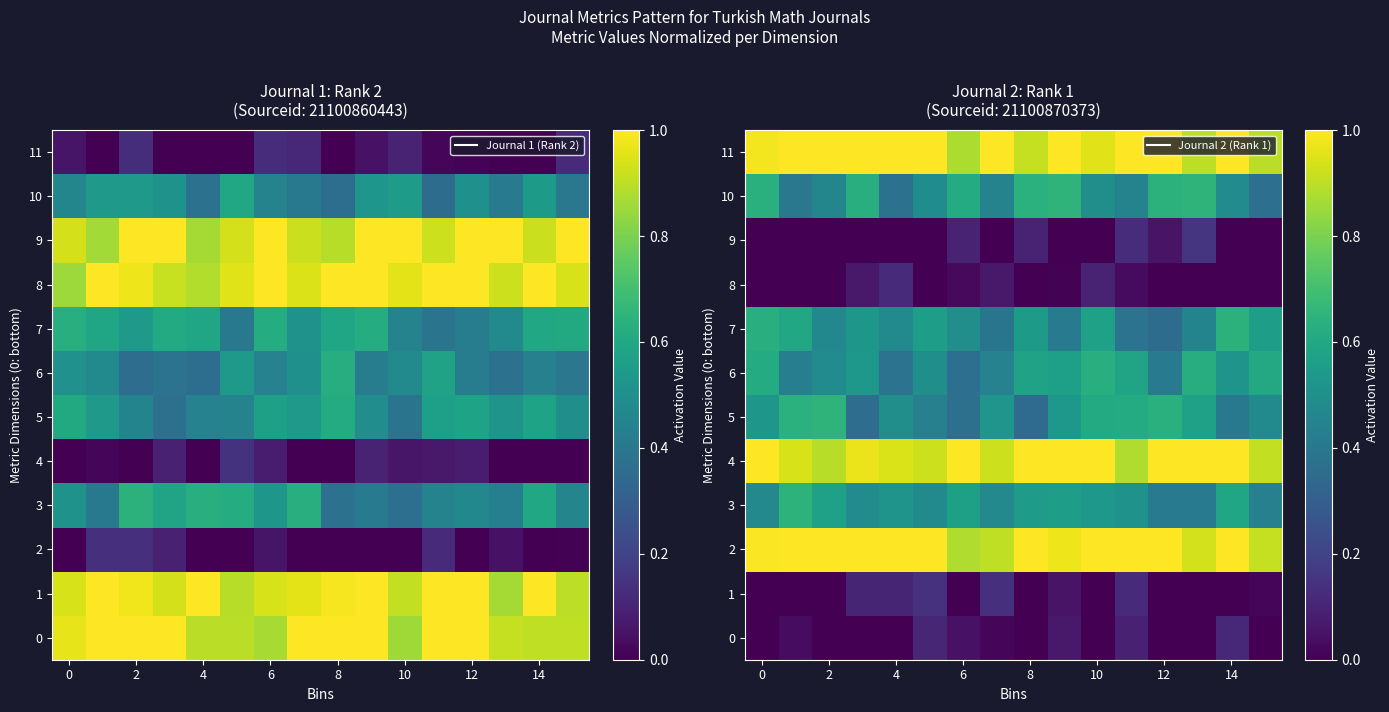

At how many categories does at least one series exceed 0?

16